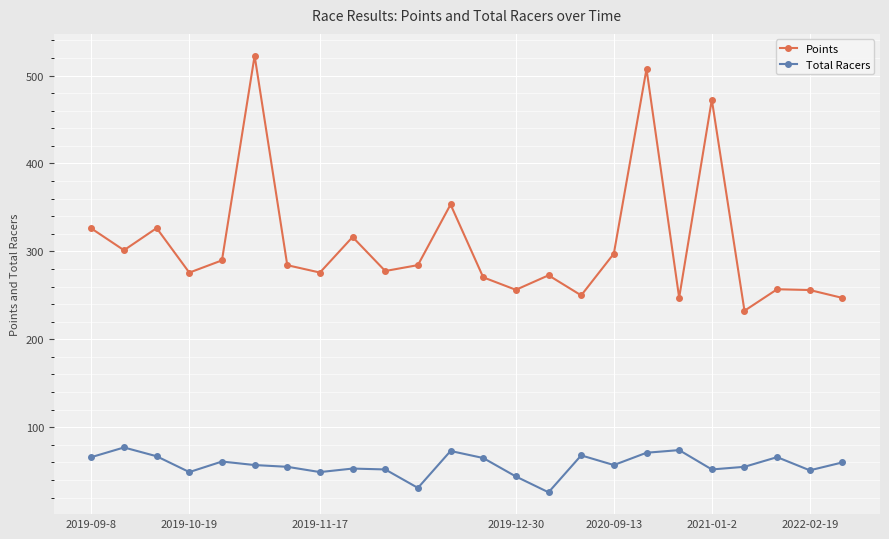

Which series has the largest total across all categories?

Points